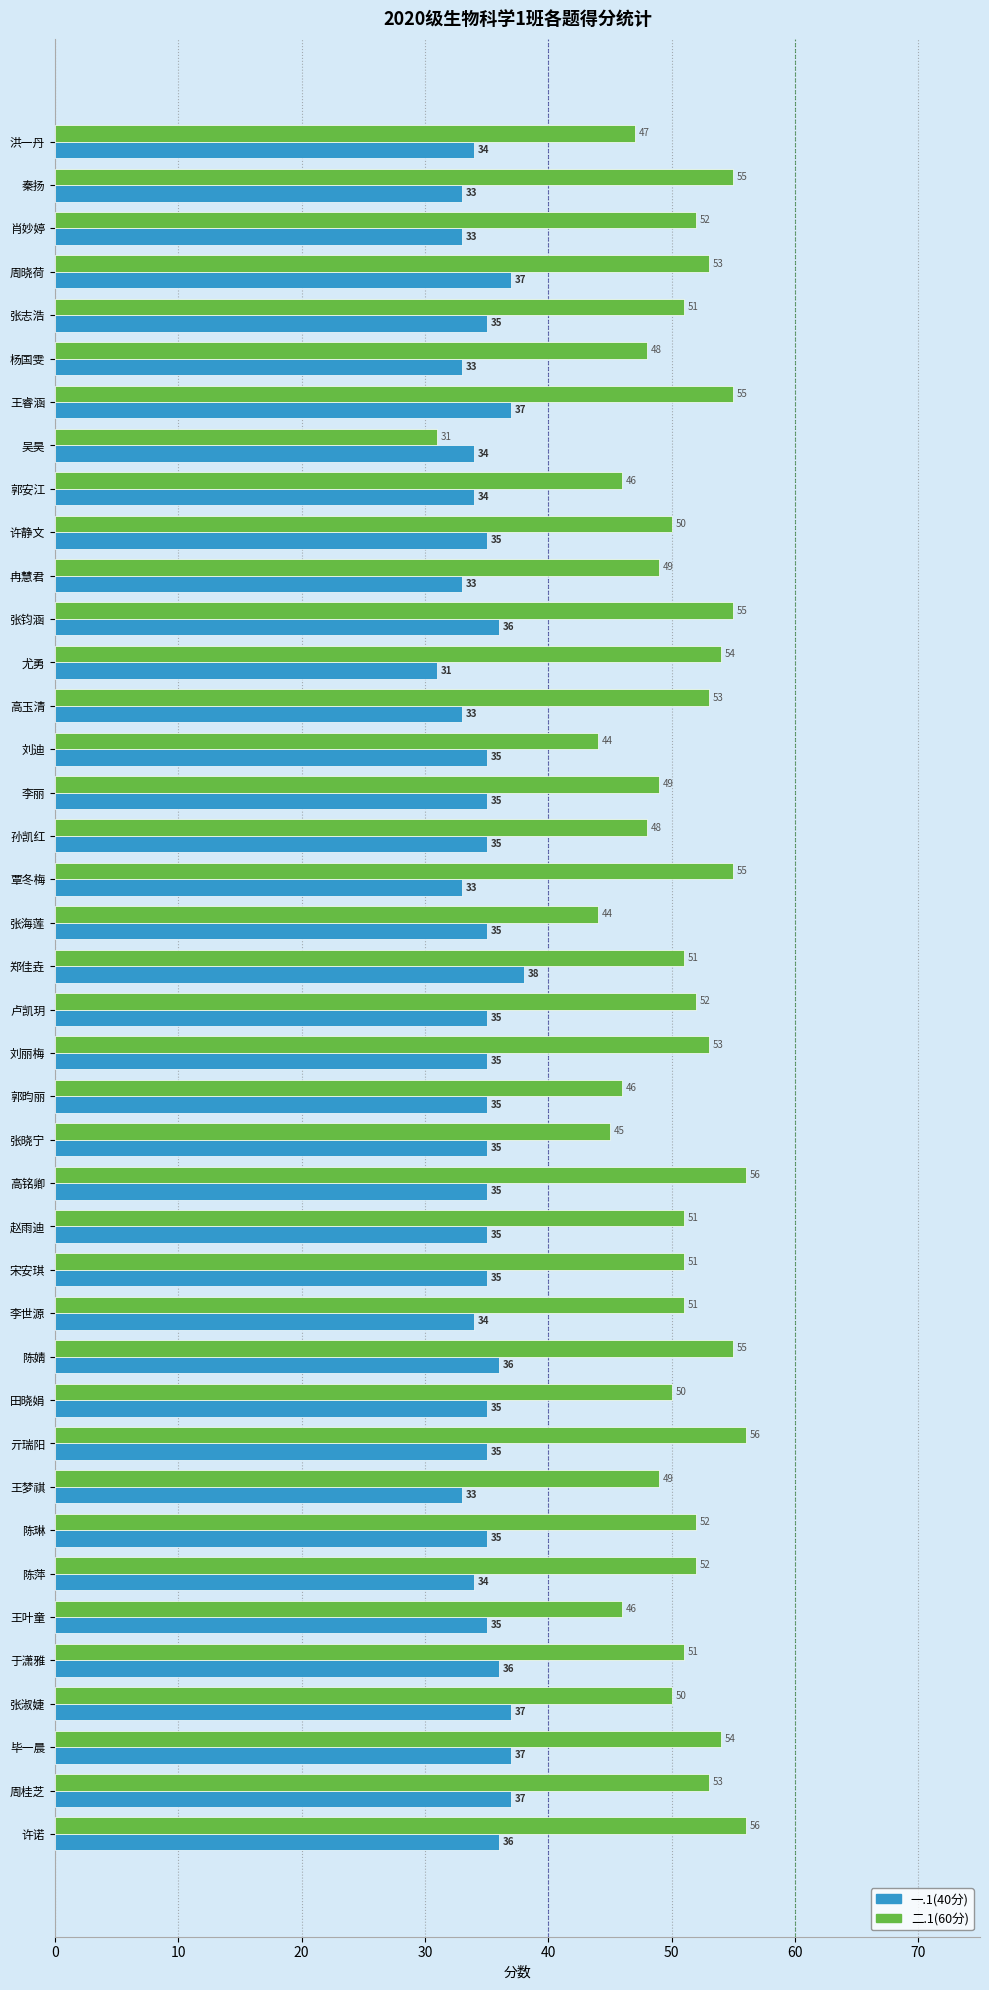

The 一.1(40分) series shows 31 at 尤勇. True or false?

True